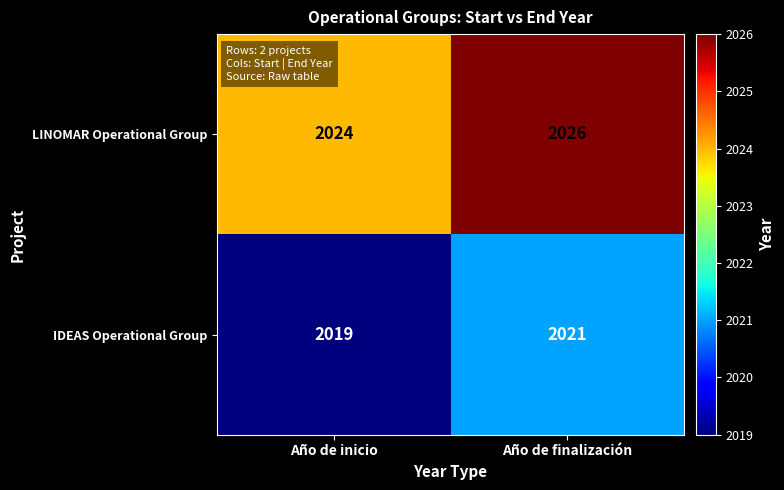

List the series in order of their overall mean, highest first.

LINOMAR Operational Group, IDEAS Operational Group